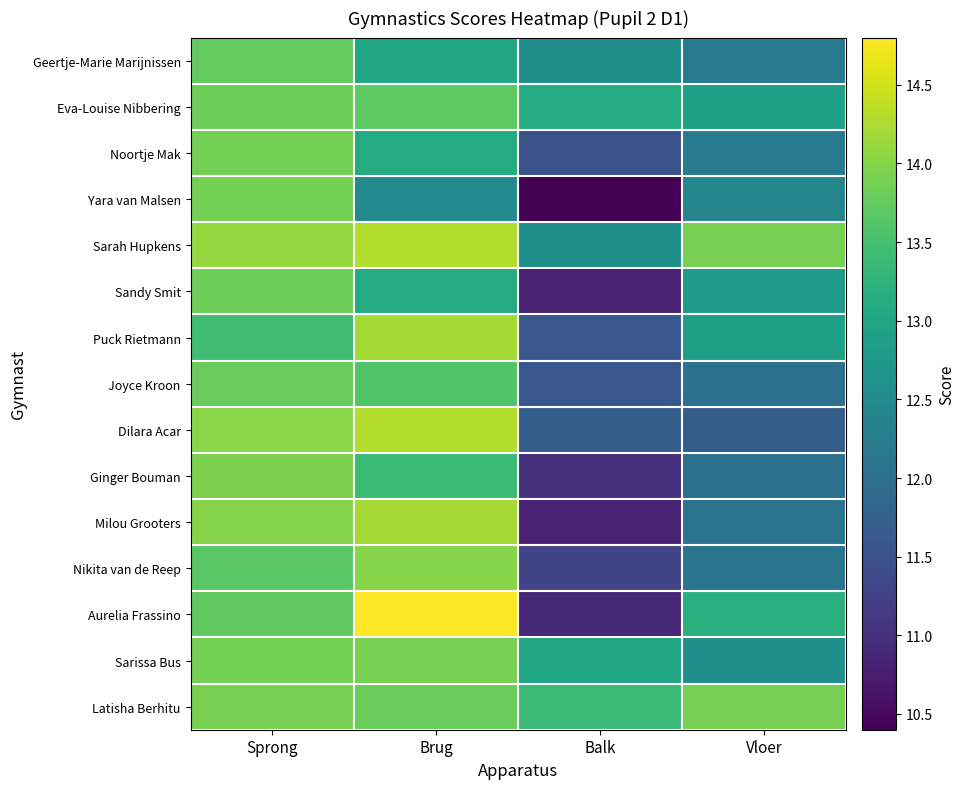

Reading left to right, transcribe all the data shown in this chart.

Geertje-Marie Marijnissen: Sprong=13.8	Brug=13.0	Balk=12.6	Vloer=12.2
Eva-Louise Nibbering: Sprong=13.8	Brug=13.7	Balk=13.1	Vloer=12.9
Noortje Mak: Sprong=13.9	Brug=13.1	Balk=11.5	Vloer=12.2
Yara van Malsen: Sprong=13.9	Brug=12.5	Balk=10.4	Vloer=12.4
Sarah Hupkens: Sprong=14.1	Brug=14.3	Balk=12.6	Vloer=13.9
Sandy Smit: Sprong=13.8	Brug=13.1	Balk=10.8	Vloer=12.8
Puck Rietmann: Sprong=13.4	Brug=14.2	Balk=11.6	Vloer=12.9
Joyce Kroon: Sprong=13.8	Brug=13.6	Balk=11.6	Vloer=12.0
Dilara Acar: Sprong=14.0	Brug=14.3	Balk=11.7	Vloer=11.7
Ginger Bouman: Sprong=13.9	Brug=13.4	Balk=11.0	Vloer=12.0
Milou Grooters: Sprong=14.0	Brug=14.2	Balk=10.8	Vloer=12.1
Nikita van de Reep: Sprong=13.7	Brug=14.0	Balk=11.3	Vloer=12.1
Aurelia Frassino: Sprong=13.7	Brug=14.8	Balk=10.9	Vloer=13.2
Sarissa Bus: Sprong=13.9	Brug=13.9	Balk=13.0	Vloer=12.6
Latisha Berhitu: Sprong=13.9	Brug=13.8	Balk=13.4	Vloer=13.9